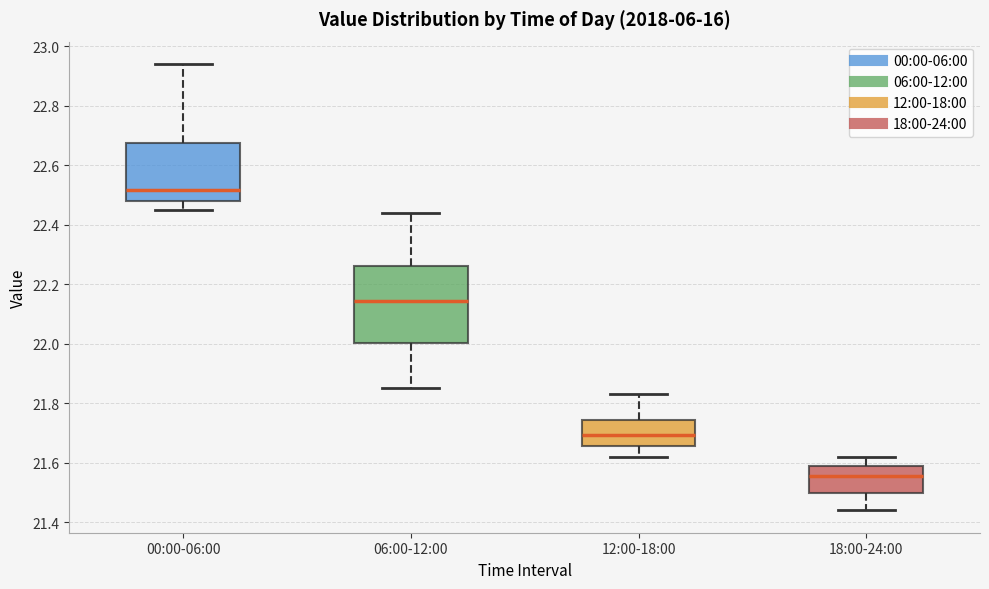

Reading left to right, read every box against the y-axis: the position of its median line, the range the box covers, and the ends of its whiskers. The values are not printed on the chart, so give them approximately, as read against the axis.

00:00-06:00: median 22.52, box 22.48 to 22.68, whiskers 22.46 to 22.94
06:00-12:00: median 22.14, box 22.00 to 22.26, whiskers 21.86 to 22.44
12:00-18:00: median 21.70, box 21.66 to 21.74, whiskers 21.62 to 21.84
18:00-24:00: median 21.56, box 21.50 to 21.60, whiskers 21.44 to 21.62